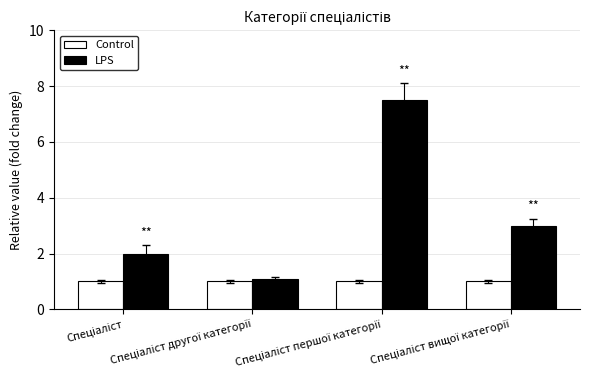

Rank the series by their maximum value, from lowest to highest.

Control, LPS